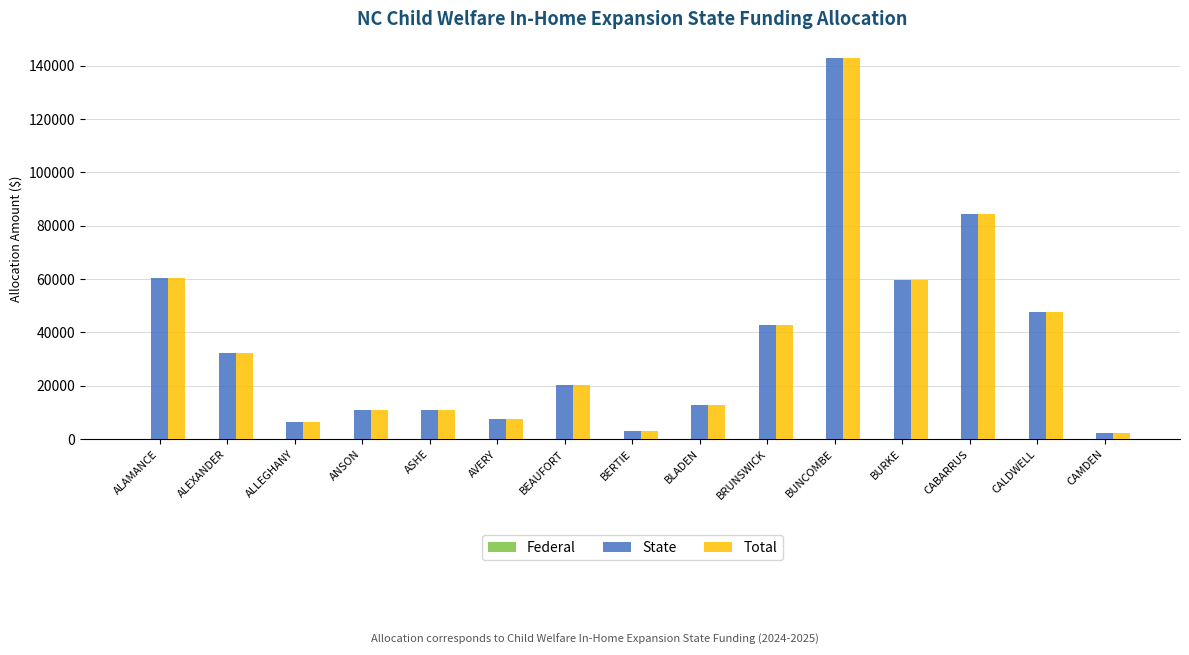

What is the label of the 12th bar from the right?

ANSON